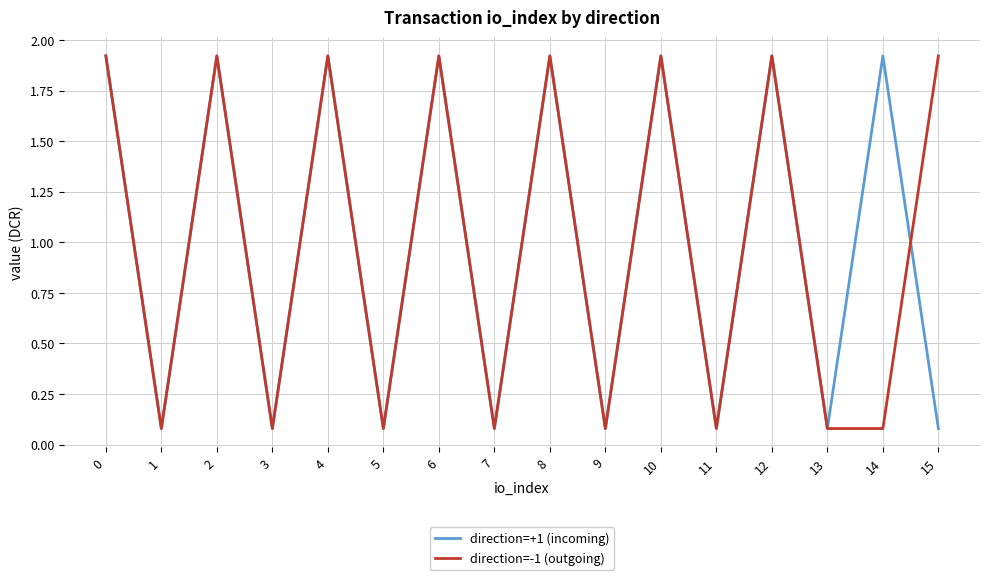

What is the total value across all series at 6?

3.8